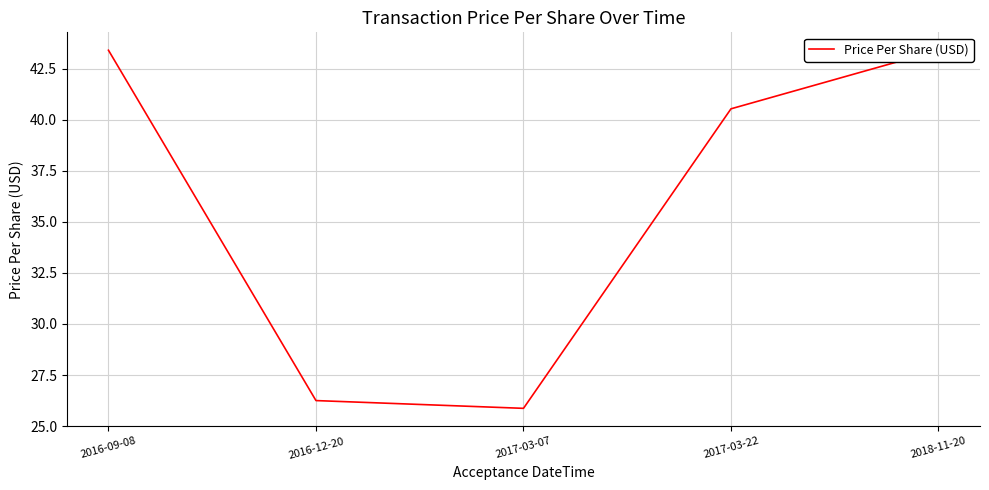

At which category does the data reach its first local valley?

2017-03-07